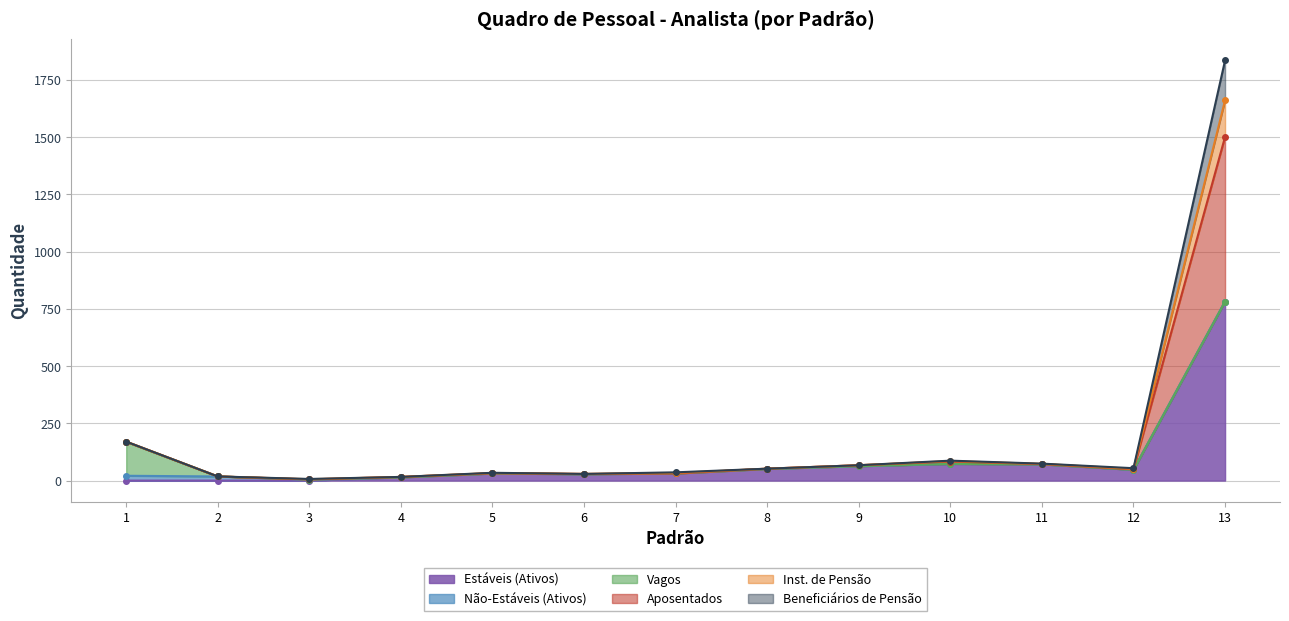

What is the difference between the maximum and second lowest values in the Inst. de Pensão series?

1645